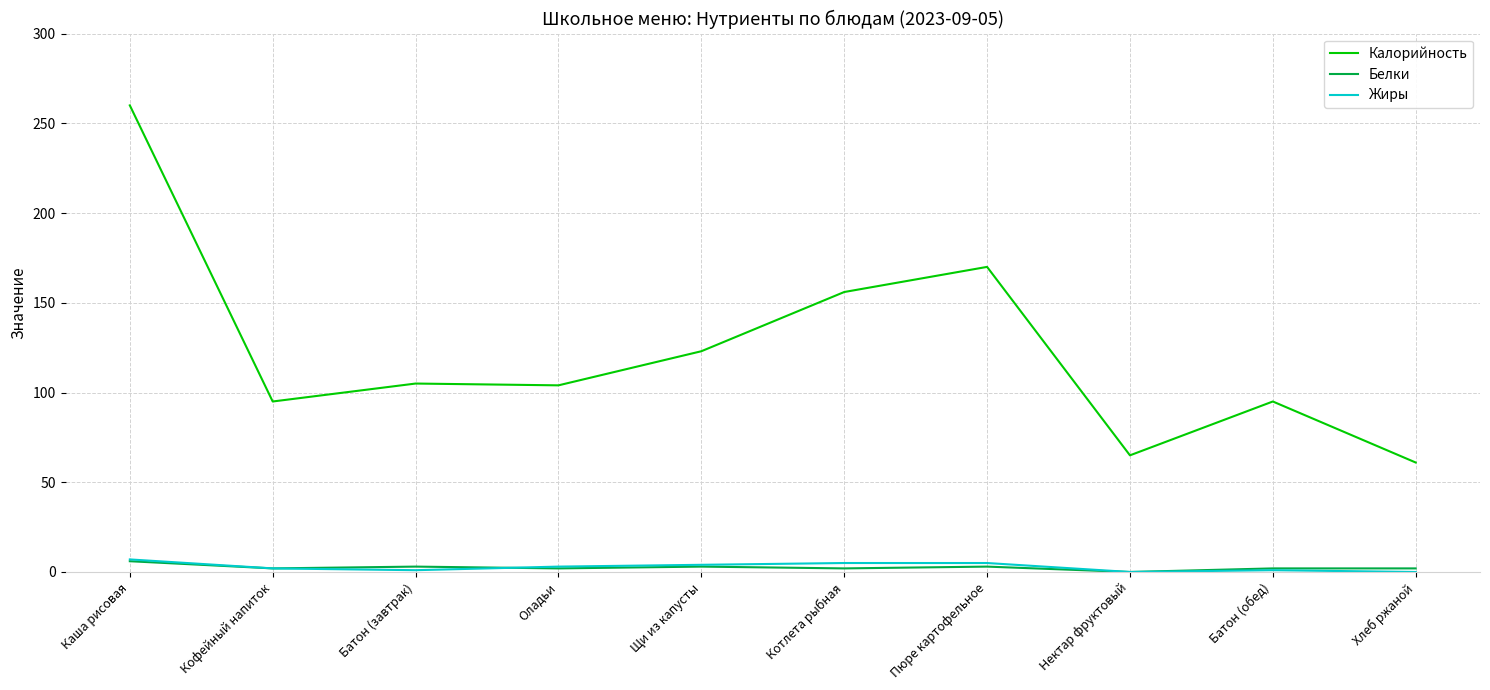

What position from the left is Каша рисовая?

1